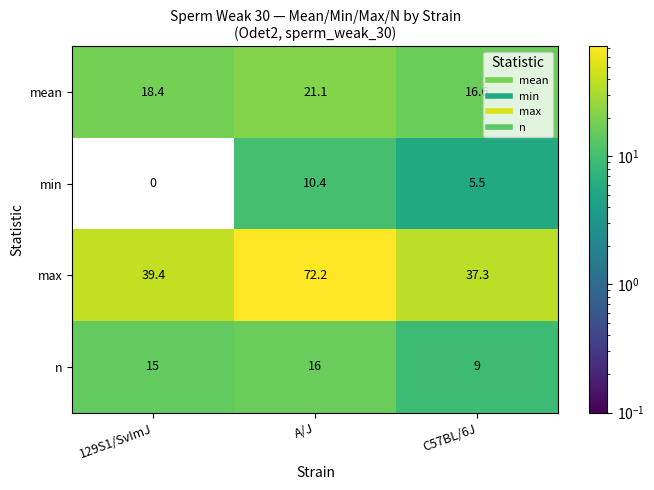

Count the number of categories in the chart.

3